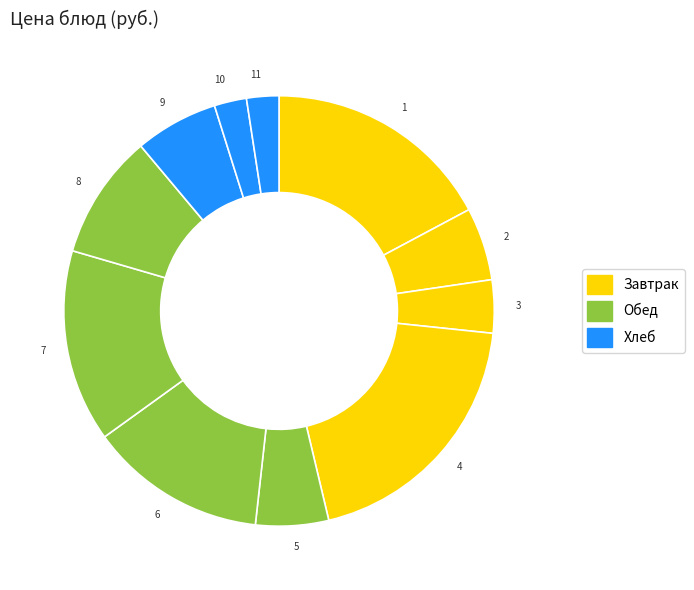

Does 5 account for over 50% of the chart?

No